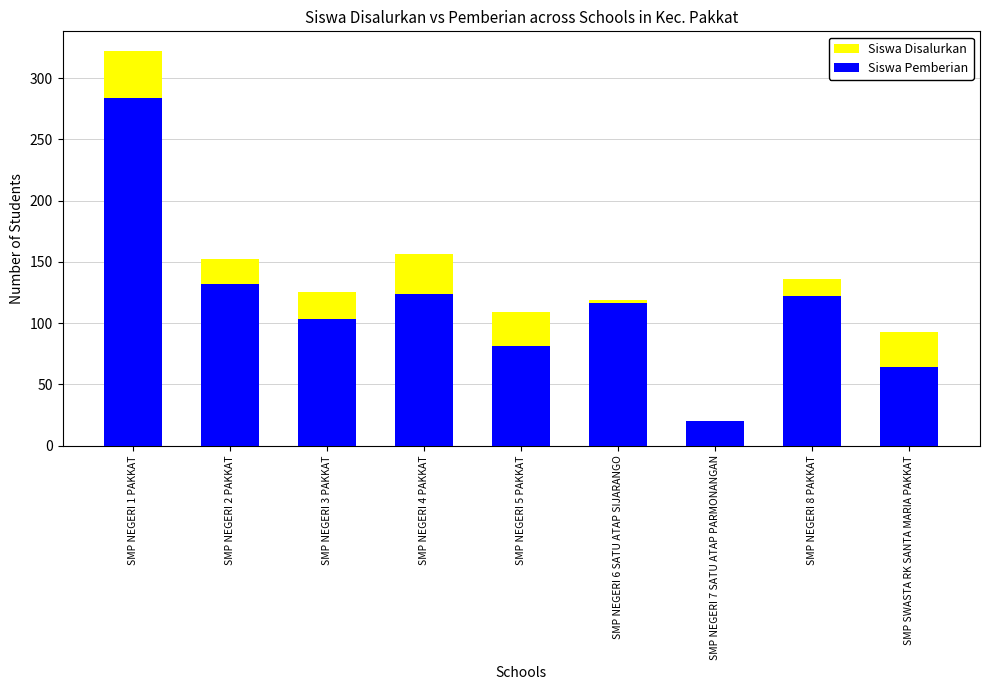

What is the total value across all series at SMP NEGERI 7 SATU ATAP PARMONANGAN?

40